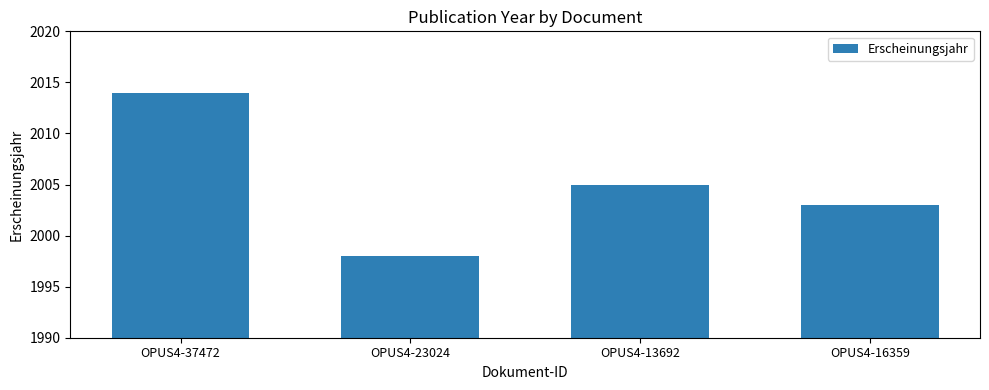

Does the chart contain stacked bars?

No